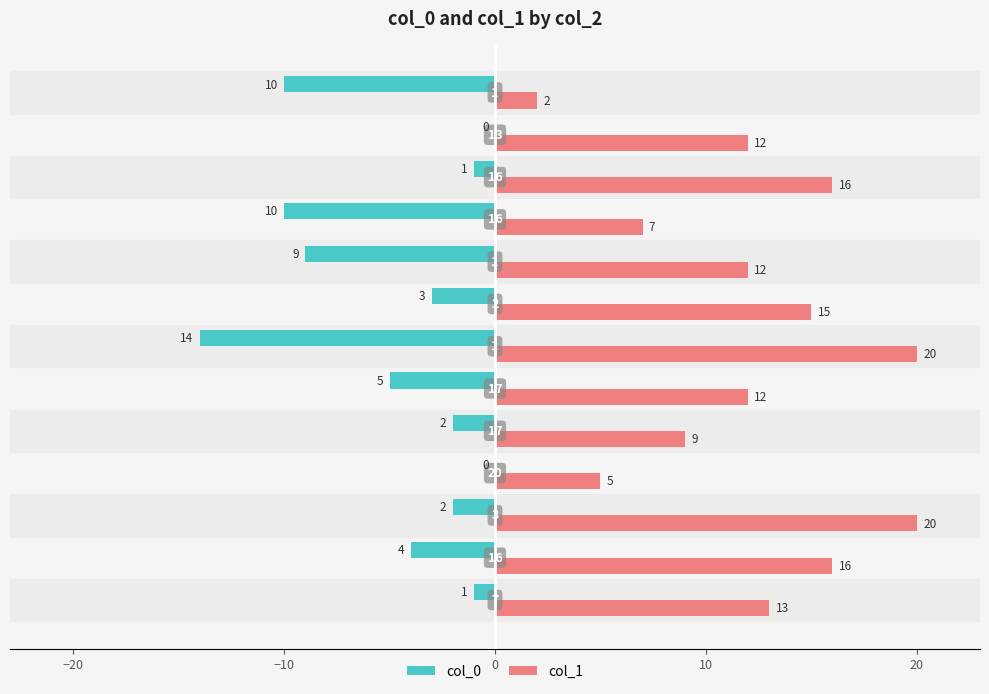

What is the maximum value shown in the chart?

20